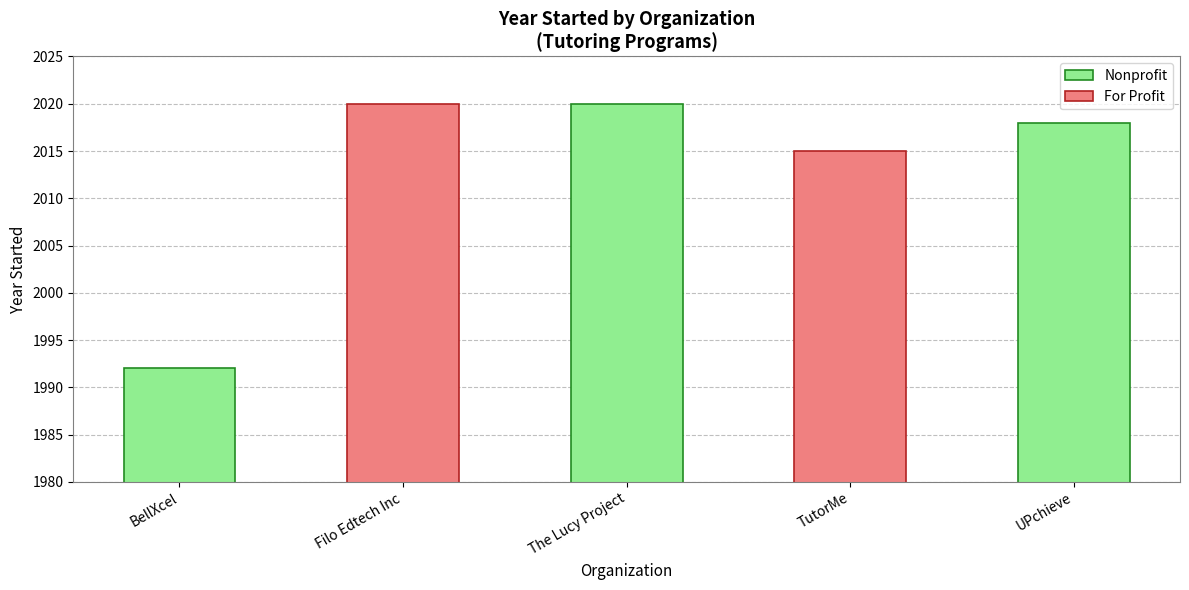

Reading left to right, list all the values displayed in this chart.

Nonprofit: BellXcel=1992	Filo Edtech Inc=0	The Lucy Project=2020	TutorMe=0	UPchieve=2018
For Profit: BellXcel=0	Filo Edtech Inc=2020	The Lucy Project=0	TutorMe=2015	UPchieve=0